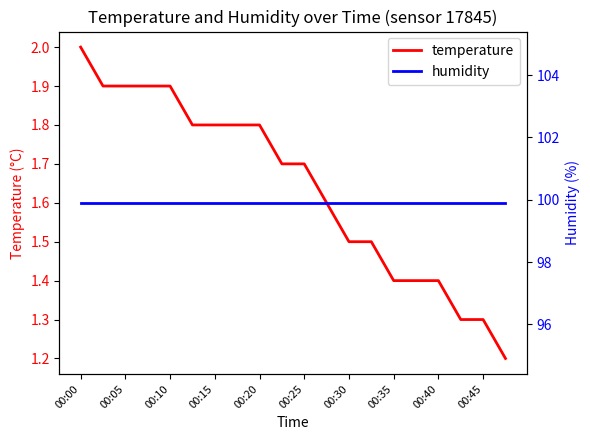

At 00:25, list the series in order from smallest to largest.

temperature, humidity